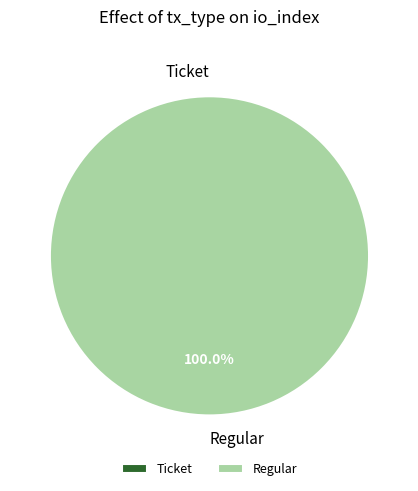

Rank the categories by value from lowest to highest.

Ticket (io_index=0), Regular (io_index=6)